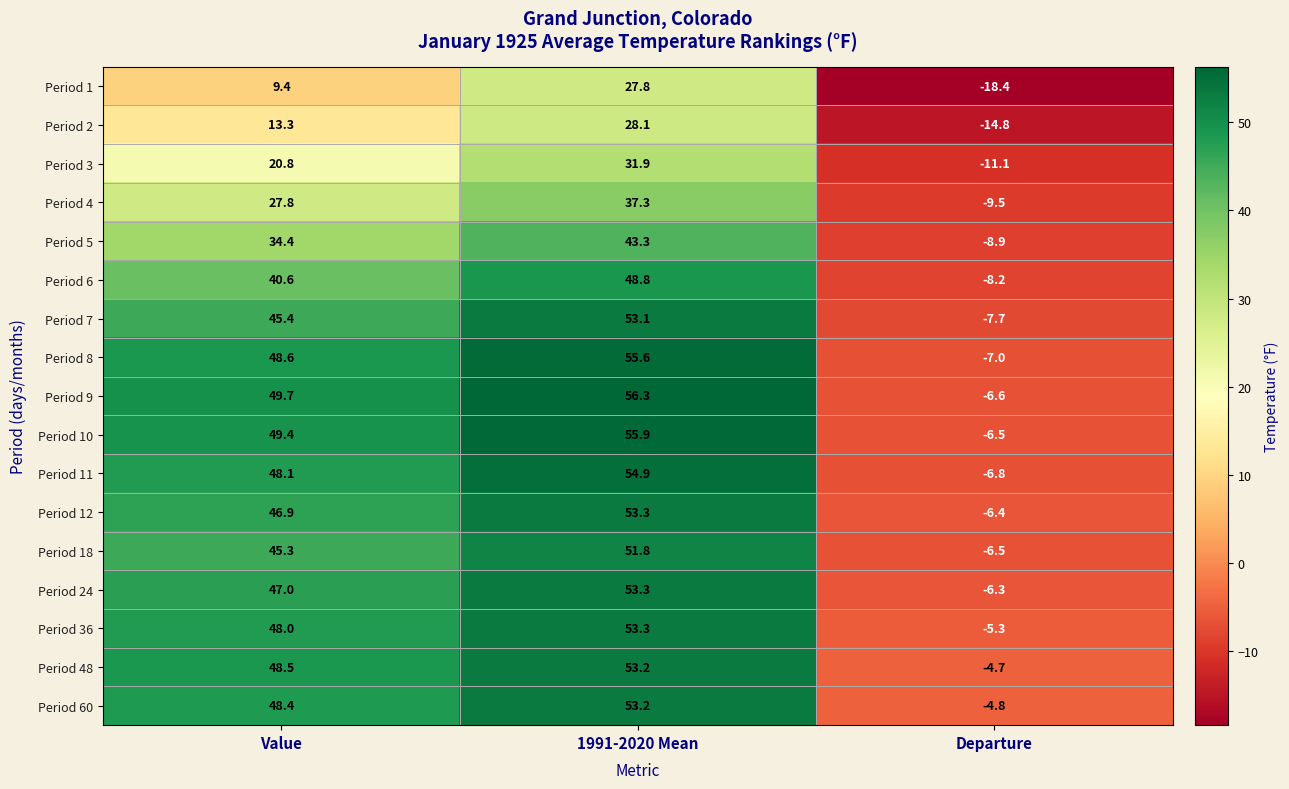

What is the total value across all series at 1991-2020 Mean?

811.1